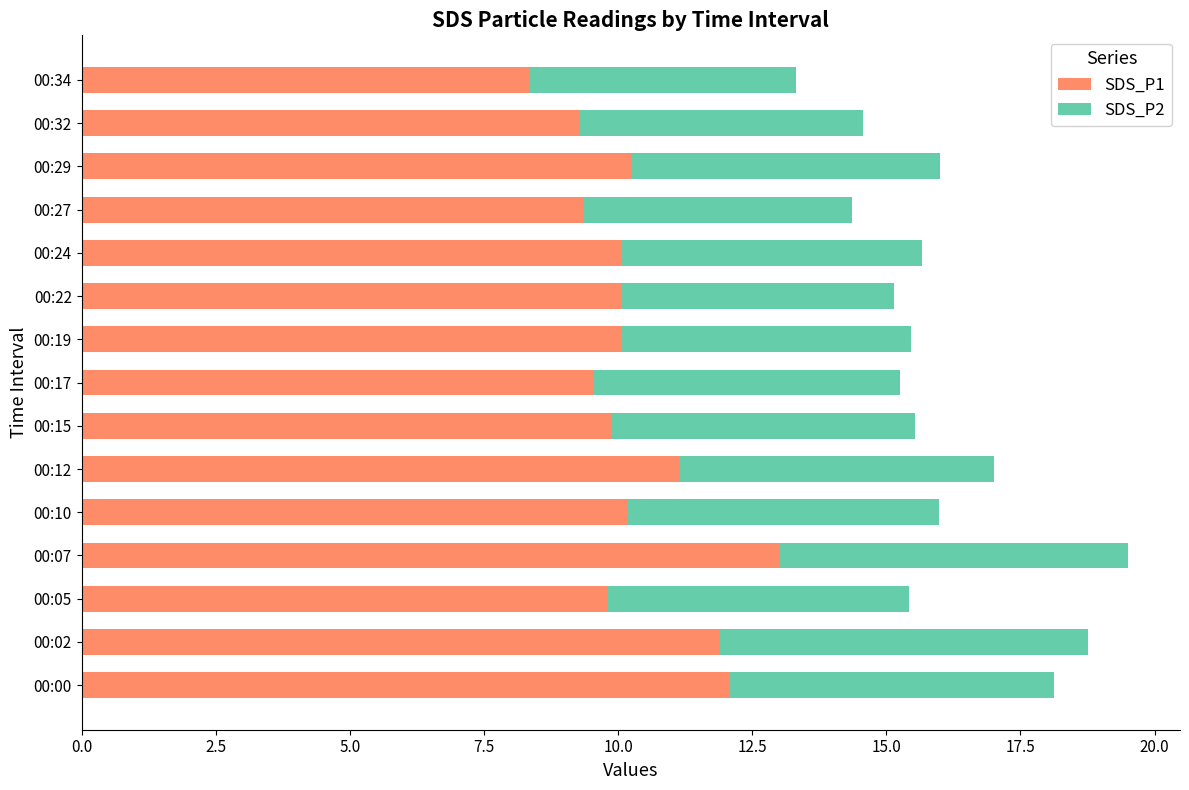

Is it true that SDS_P1 equals 12.1 at 00:00?

True